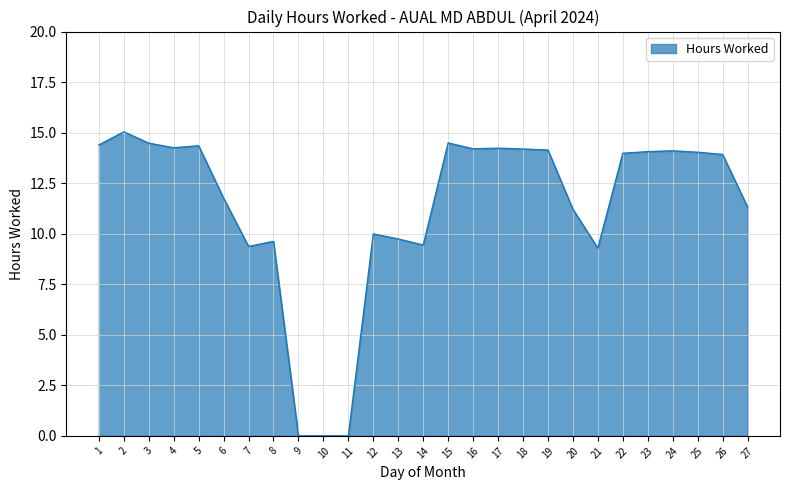

Read the value at 20.

11.2